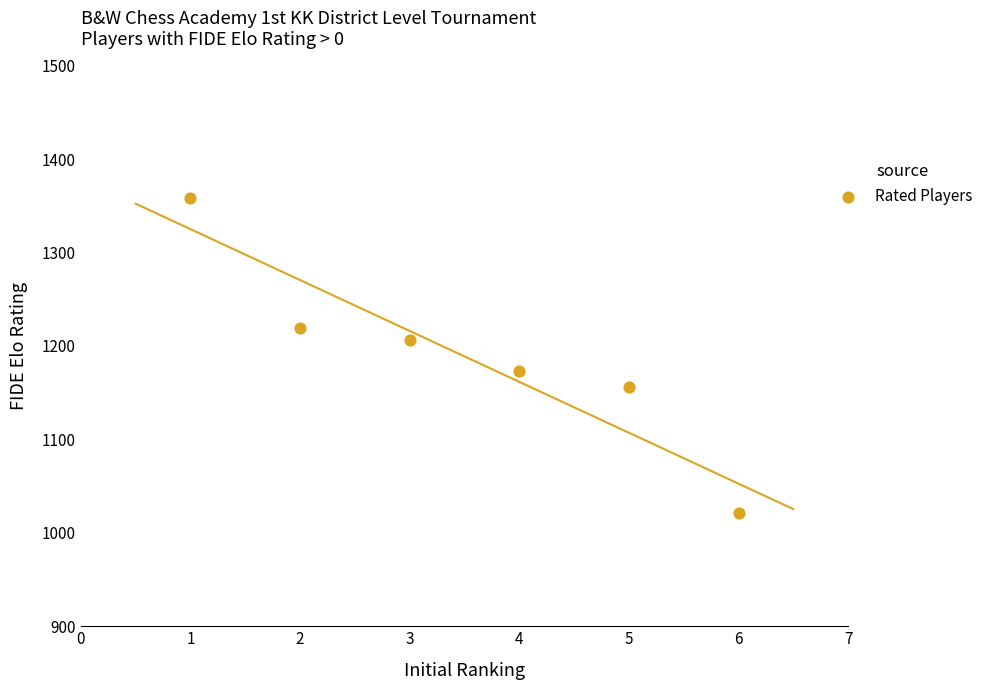

What is the range of Y values (max minus min)?

337